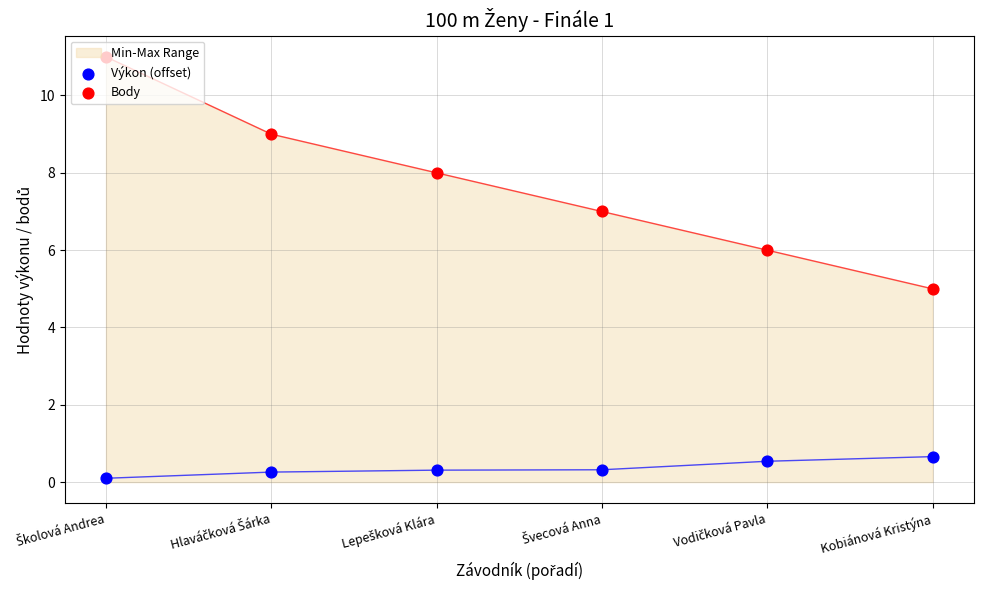

At which category is the sum across all series the highest?

Školová Andrea